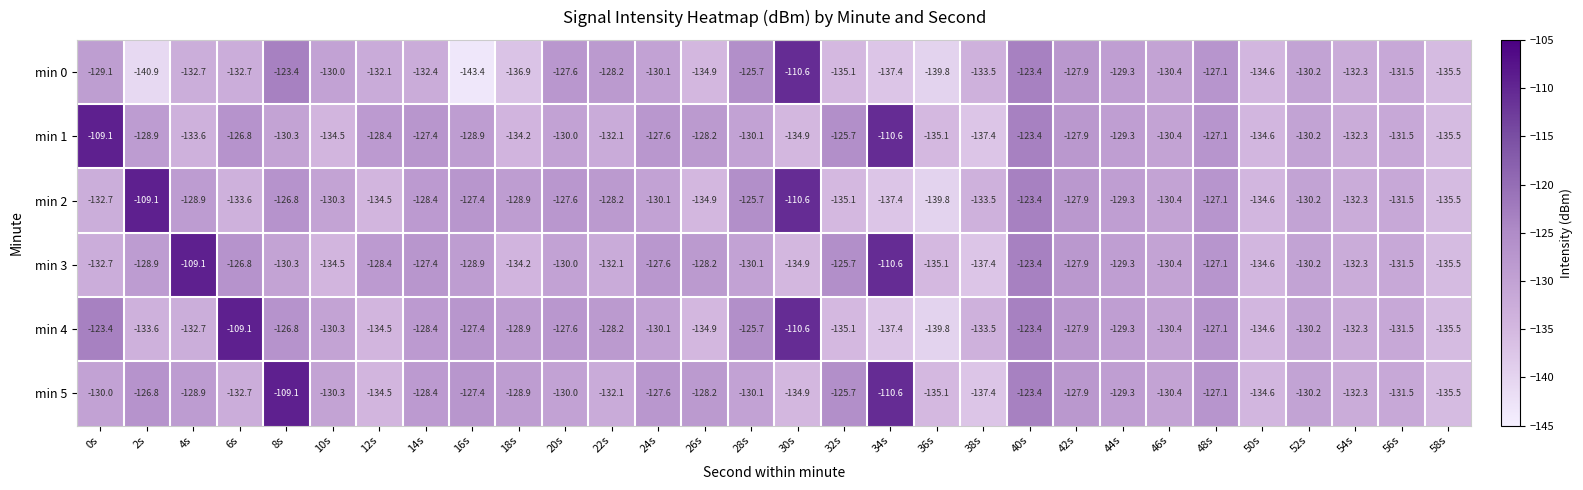

What is the difference between the maximum and minimum values in the min 0 series?

32.8